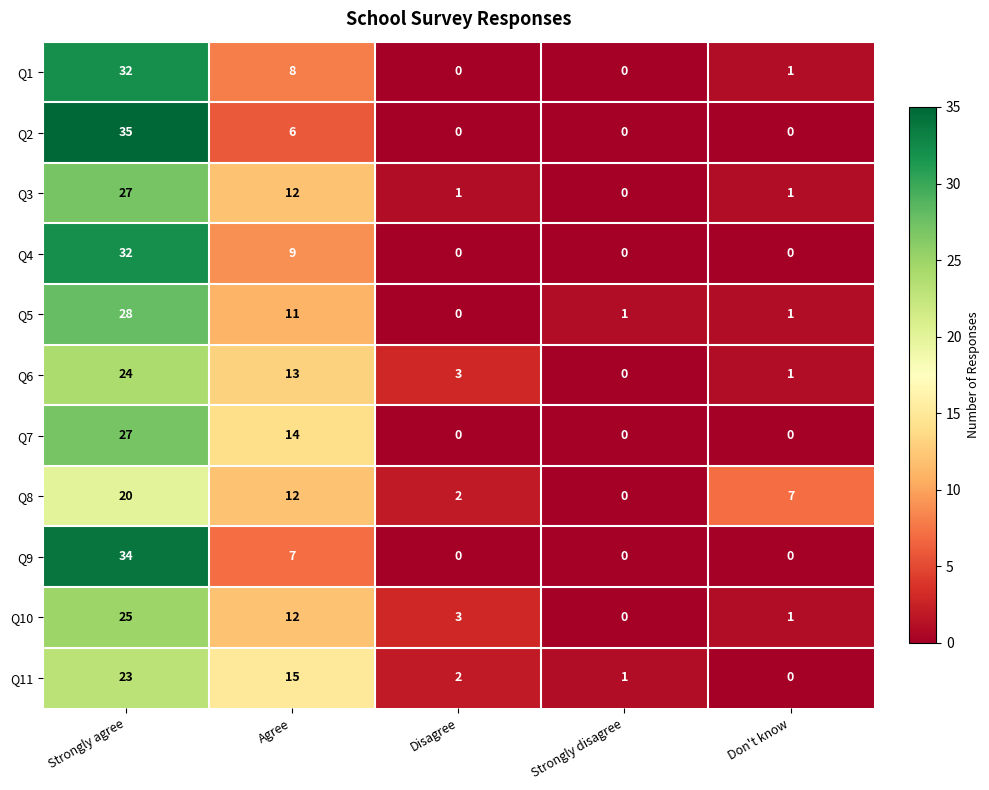

Rank the categories by Q11 value from highest to lowest.

Strongly agree, Agree, Disagree, Strongly disagree, Don't know